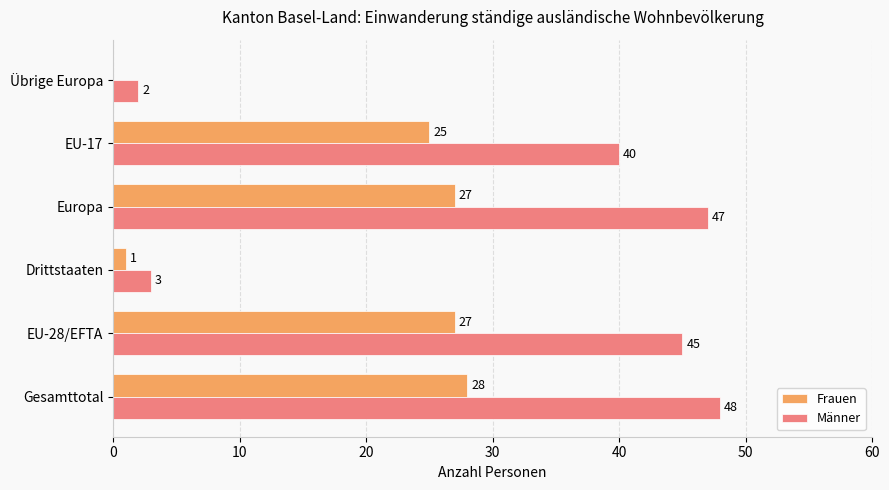

At which category does the chart reach its peak across all series?

Gesamttotal